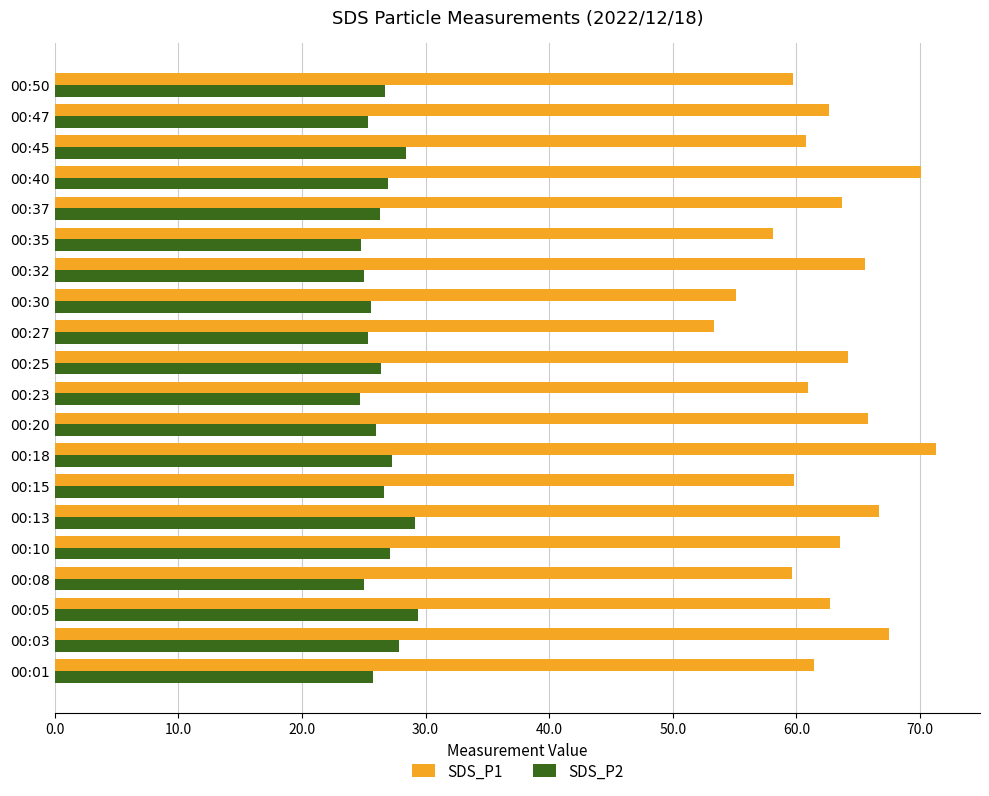

The SDS_P1 series shows 66.7 at 00:13. True or false?

True